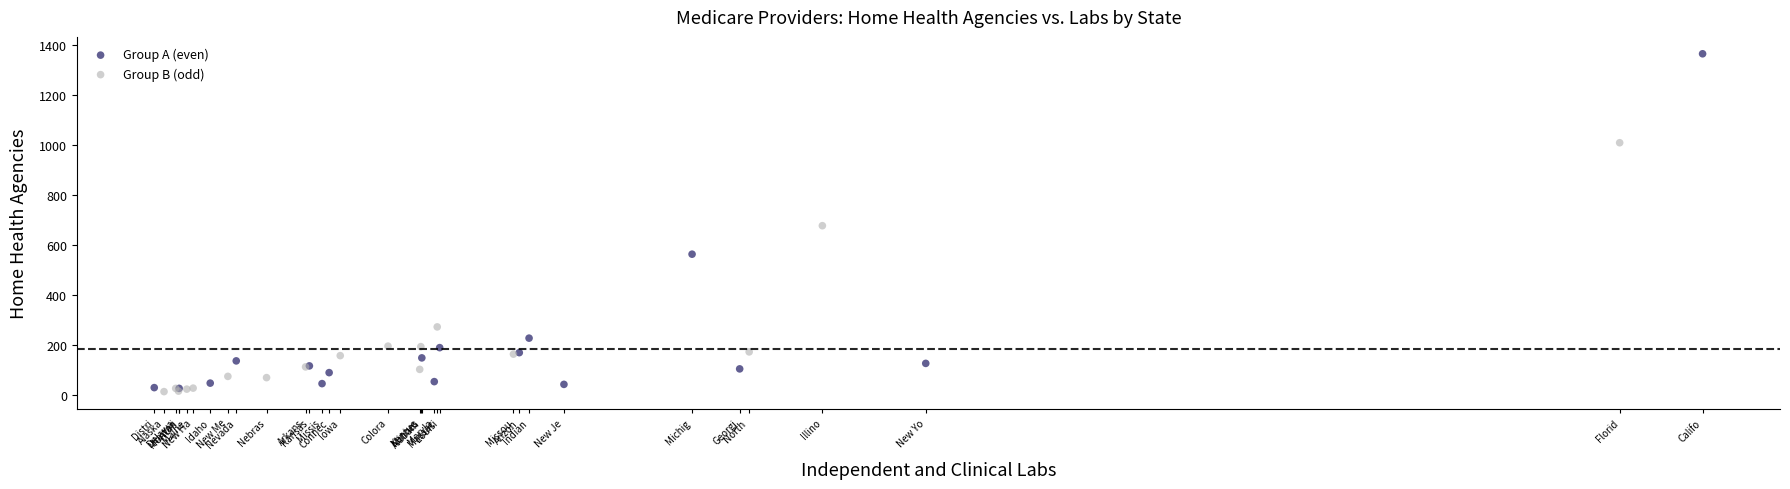

Which series has the widest spread of Y values?

Group A (even)